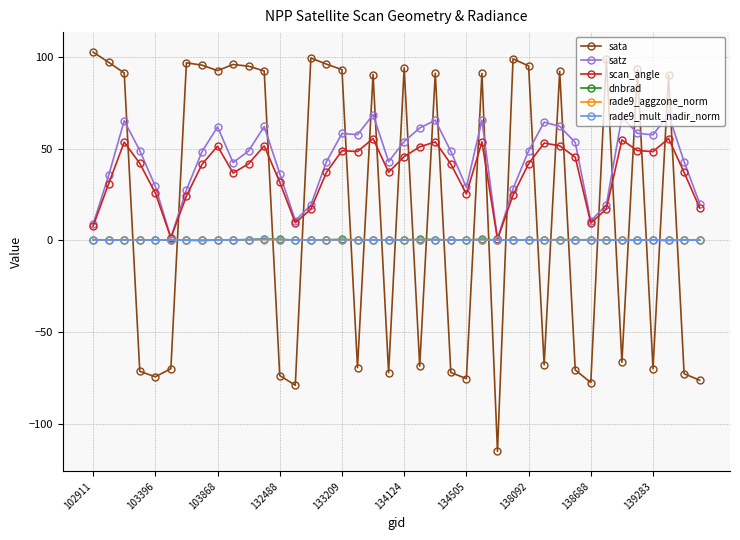

What is the maximum value shown in the chart?

102.7